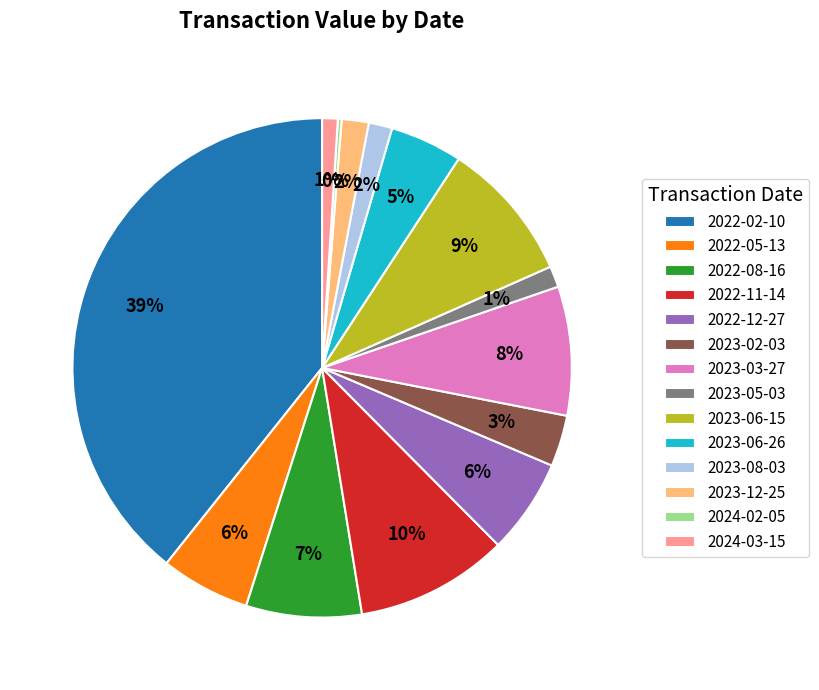

What percentage is the 2023-08-03 slice, to the nearest percent?

2%